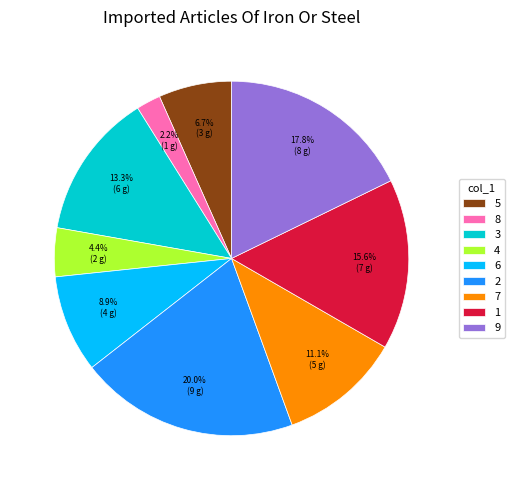

To the nearest percent, what is the average slice percentage?

11%